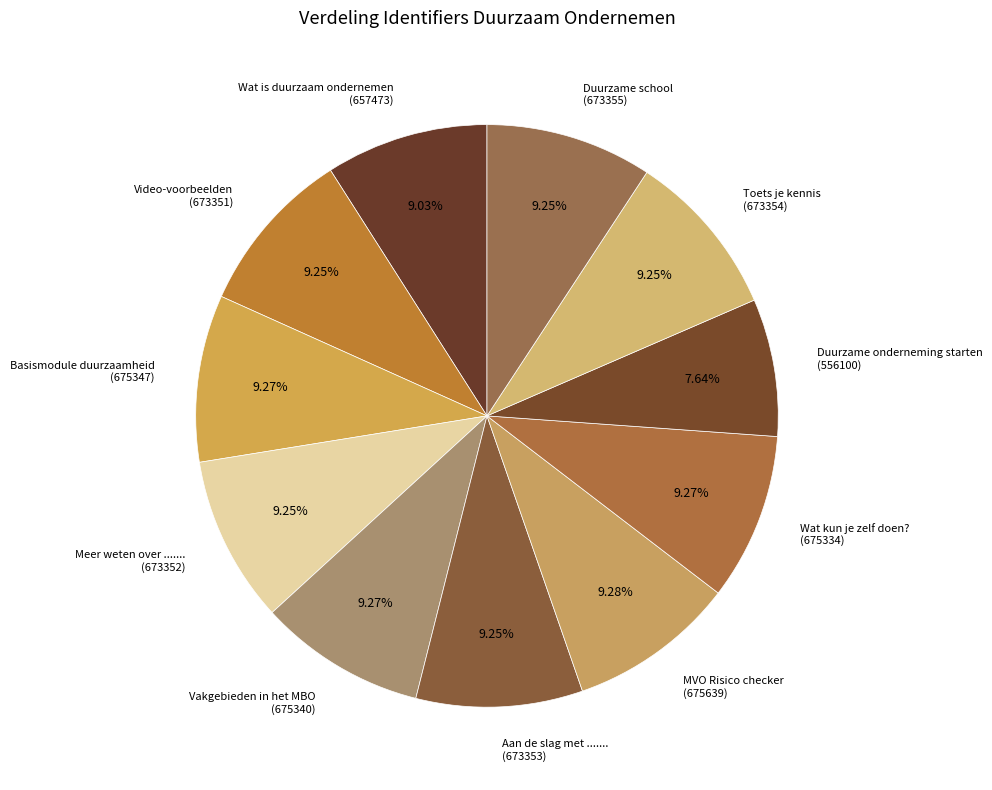

Rank the categories by value from highest to lowest.

MVO Risico checker, Basismodule duurzaamheid, Vakgebieden in het MBO, Wat kun je zelf doen?, Duurzame school, Toets je kennis, Aan de slag met ......., Meer weten over ......., Video-voorbeelden, Wat is duurzaam ondernemen, Duurzame onderneming starten